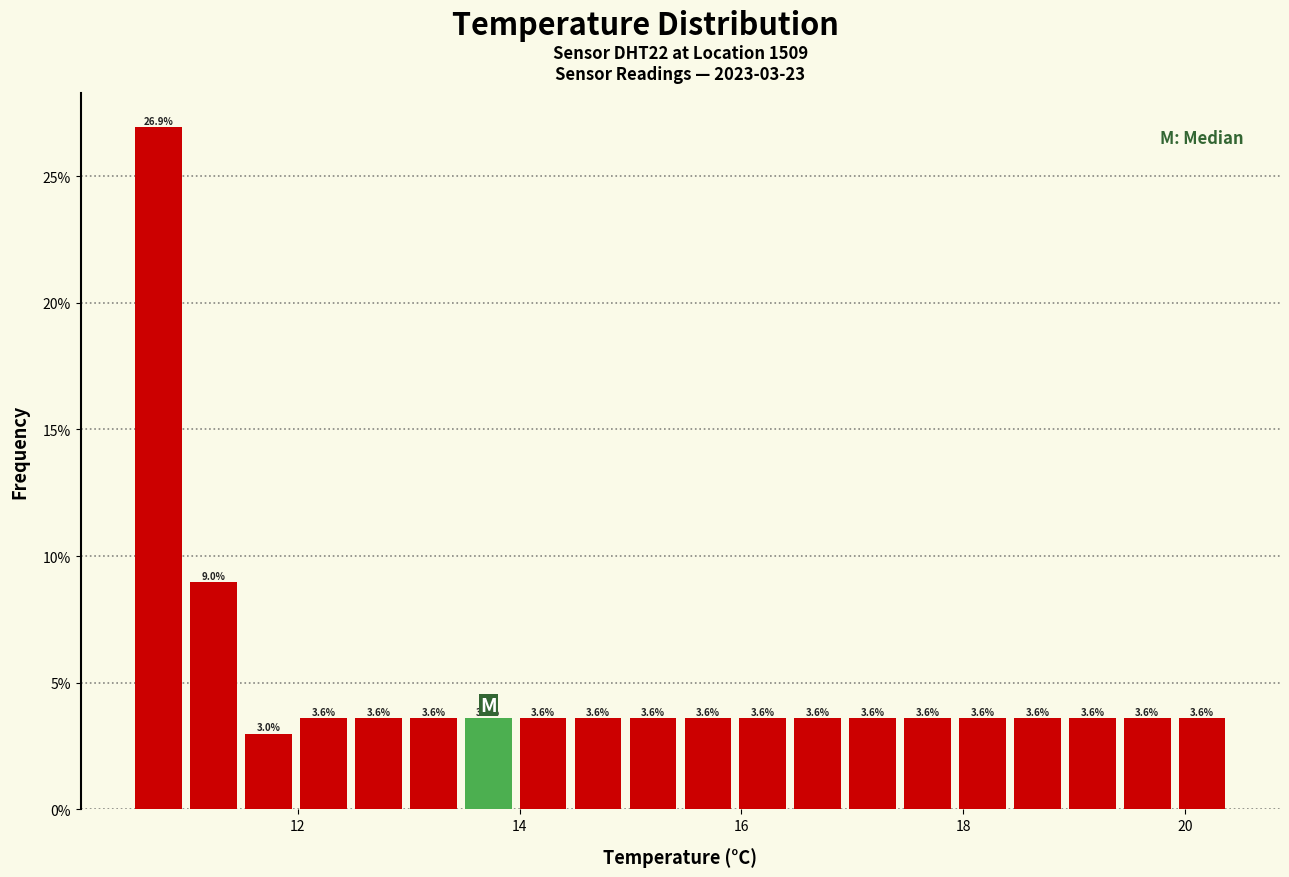

Around what value on the x-axis is the tallest bar? Give the approximate position of its centre, as read against the axis.

10.8